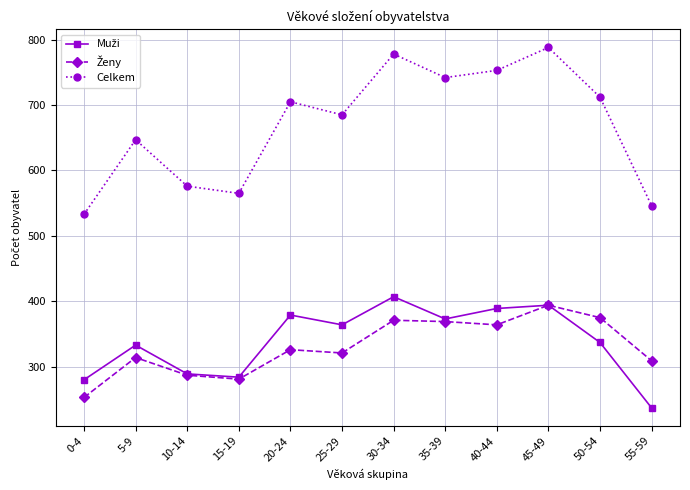

True or false: Celkem has more than 2 points higher than both neighbors.

True